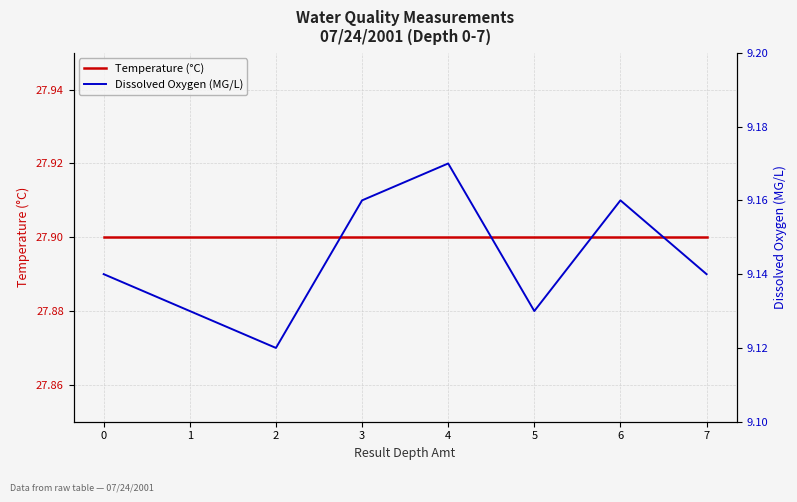

True or false: Temperature (°C) and Dissolved Oxygen (MG/L) cross at least once.

False